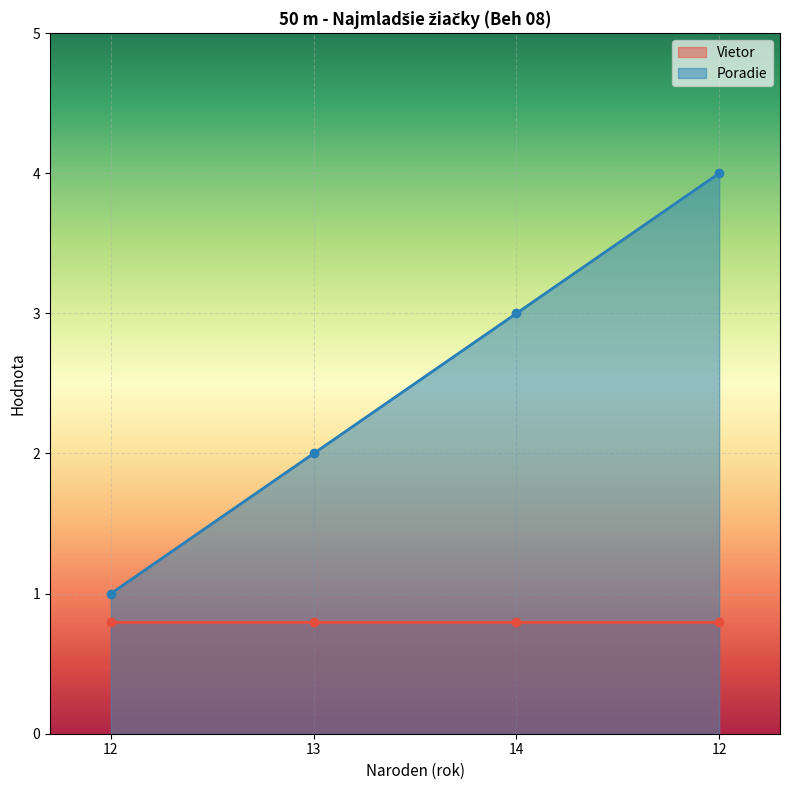

How many values in the Poradie series are below 3?

2